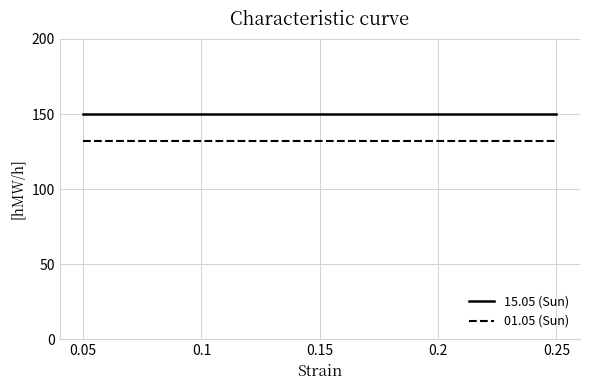

True or false: 15.05 (Sun) and 01.05 (Sun) cross at least once.

False